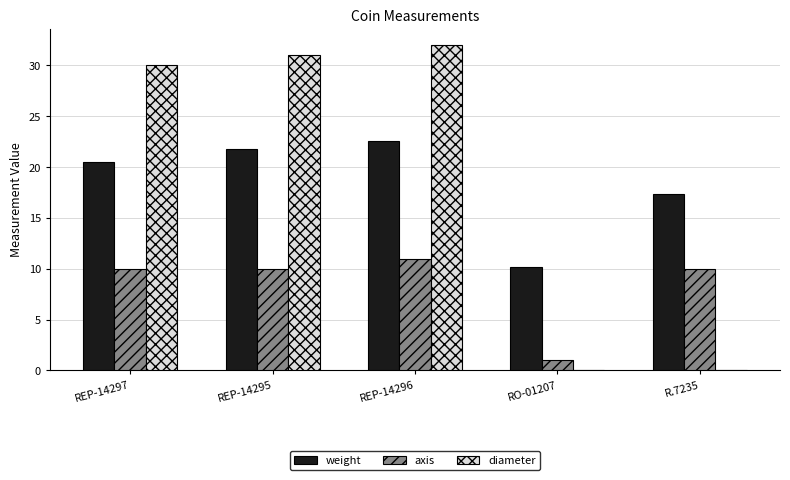

How many groups of bars are there?

5